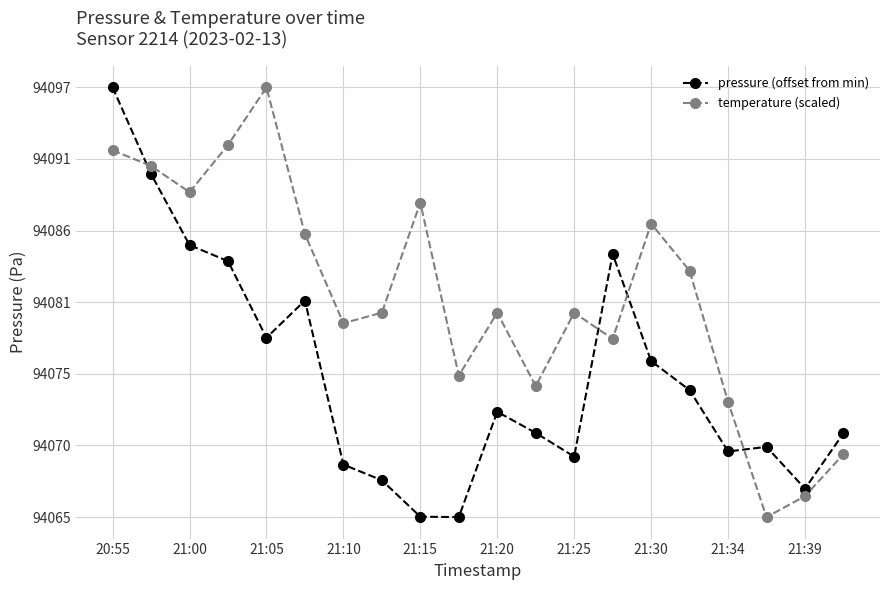

Is this an area chart (filled region under the line)?

No